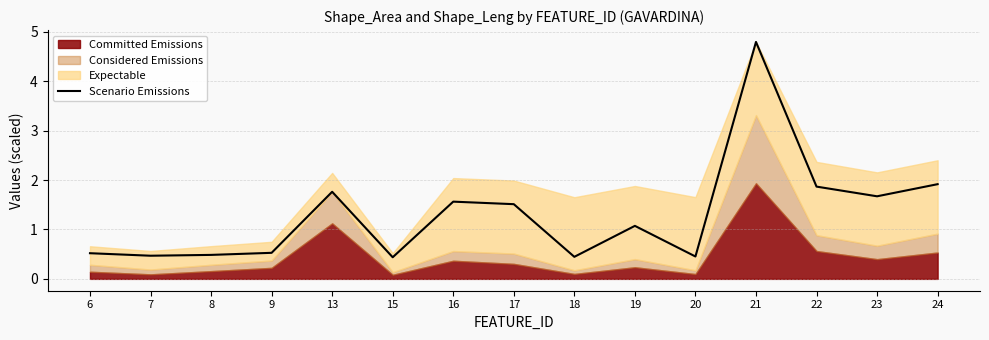

At which label does the data first exceed 1?

13